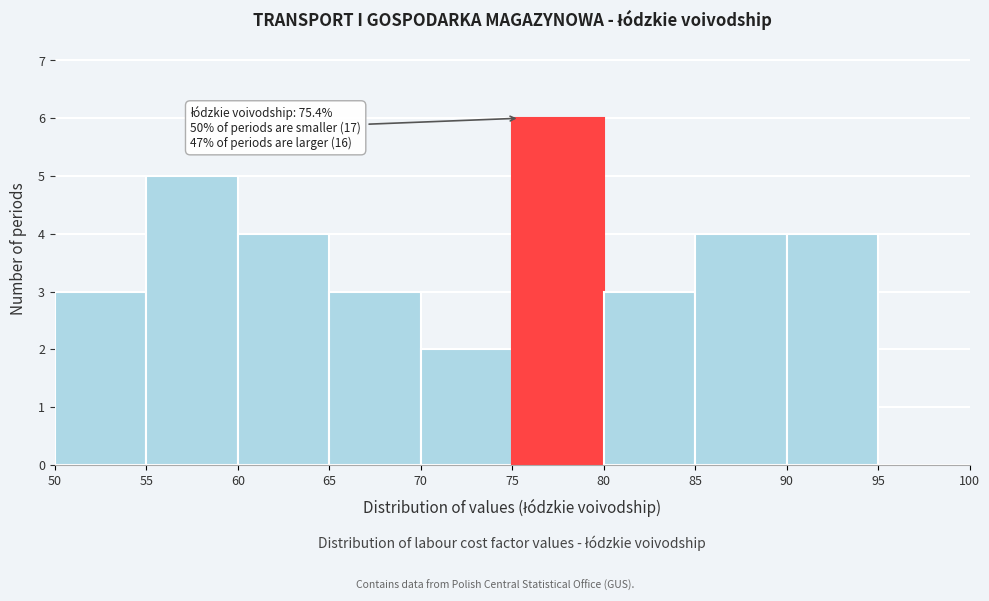

Which range on the x-axis has the tallest bar?

75 to 80